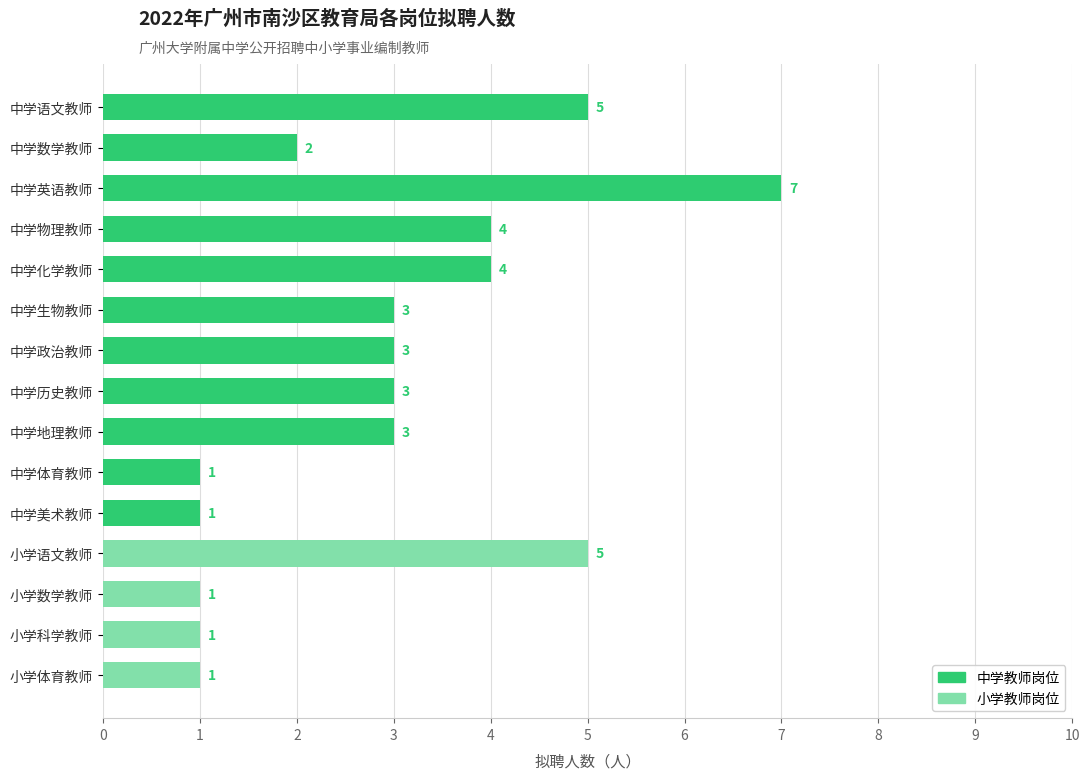

How many values are between 1 and 4?

12